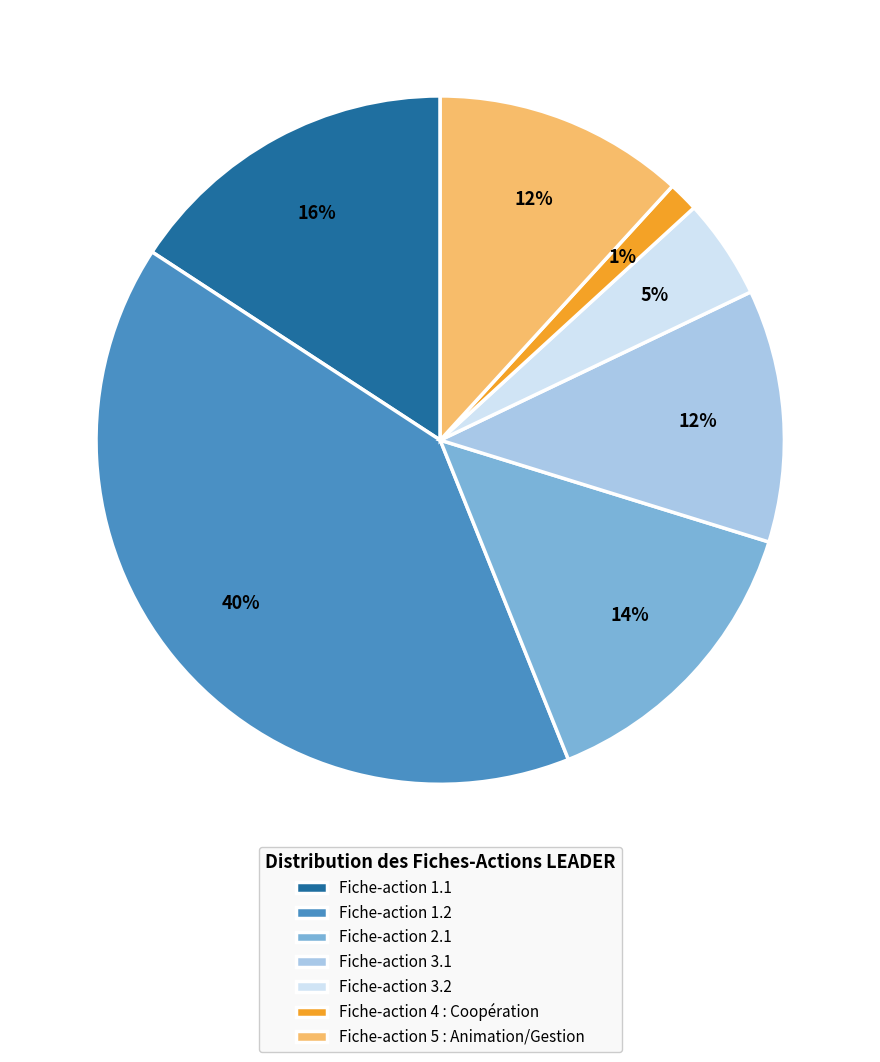

Between Fiche-action 4 : Coopération and Fiche-action 5 : Animation/Gestion, which is larger?

Fiche-action 5 : Animation/Gestion